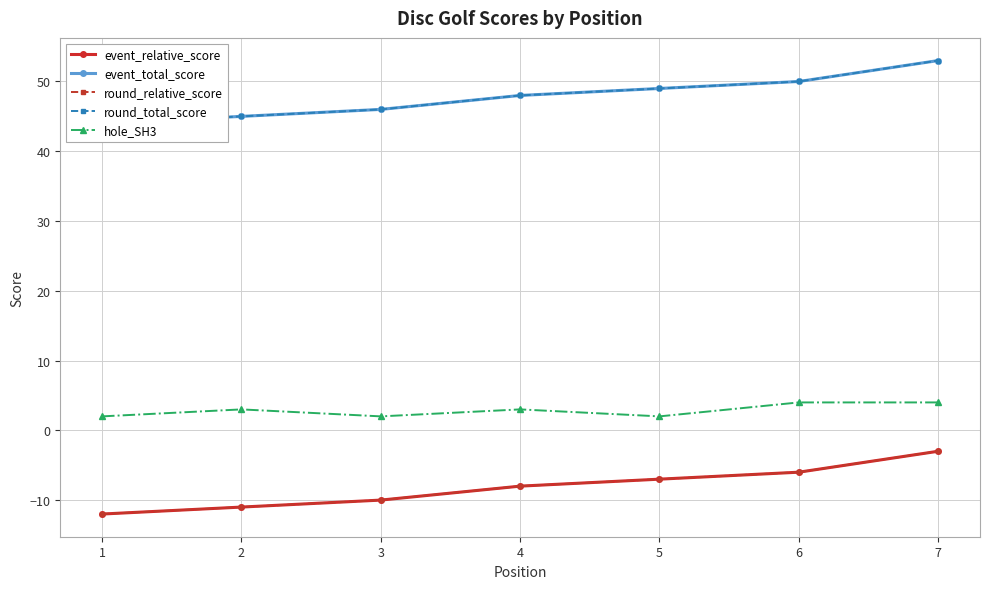

What are all the series names shown in the legend?

event_relative_score, event_total_score, round_relative_score, round_total_score, hole_SH3